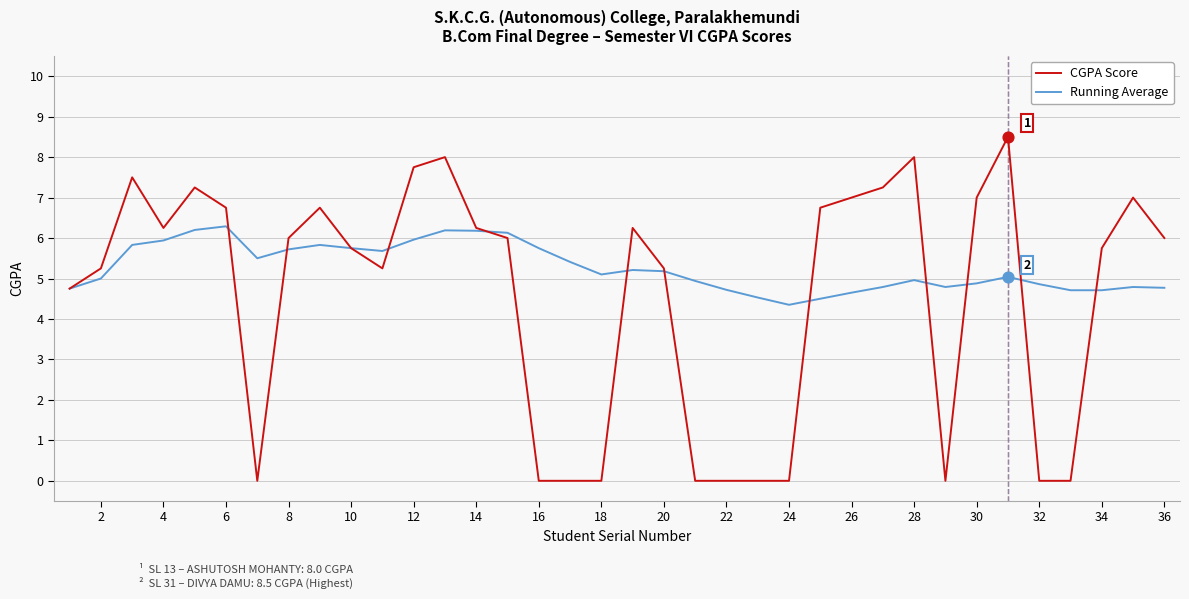

Which series has the largest total across all categories?

Running Average